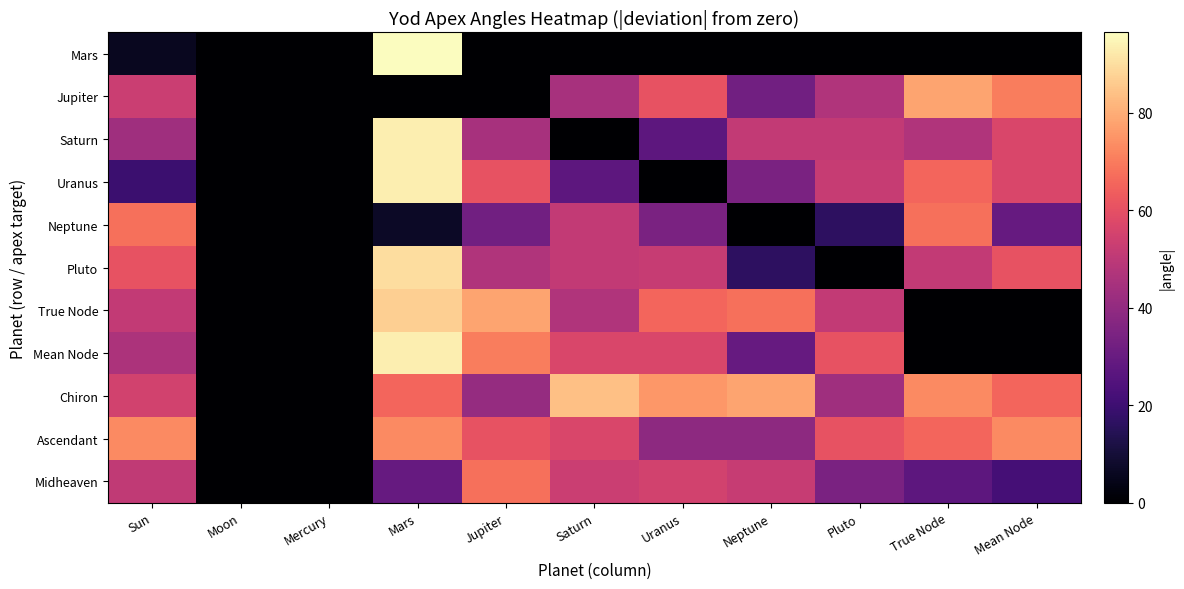

What is the difference between the highest and lowest values at Neptune?

78.1